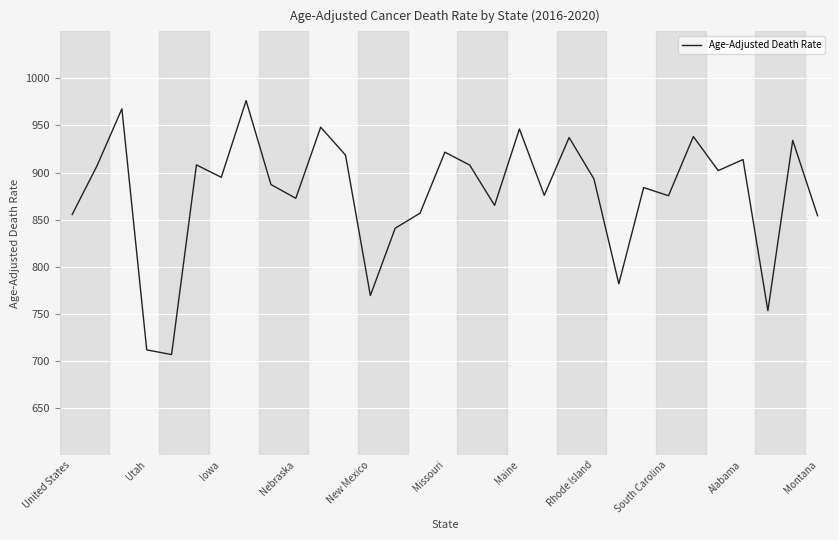

What is the smallest value displayed?

706.5